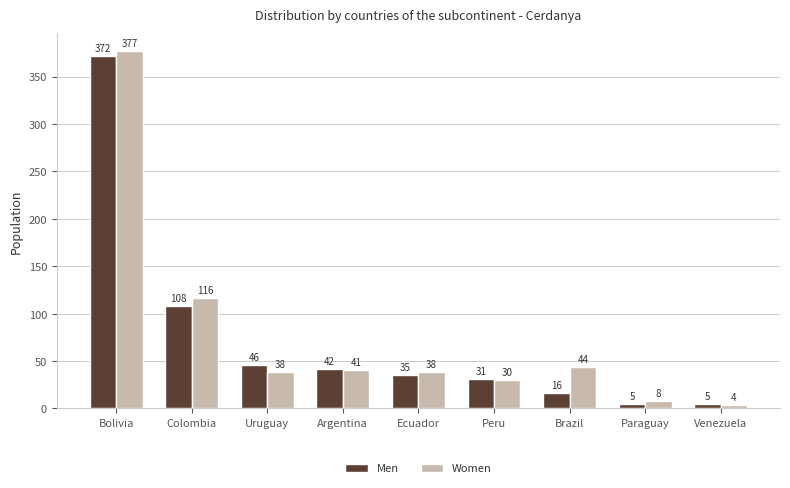

What is the difference between the Men values at Uruguay and Argentina?

4